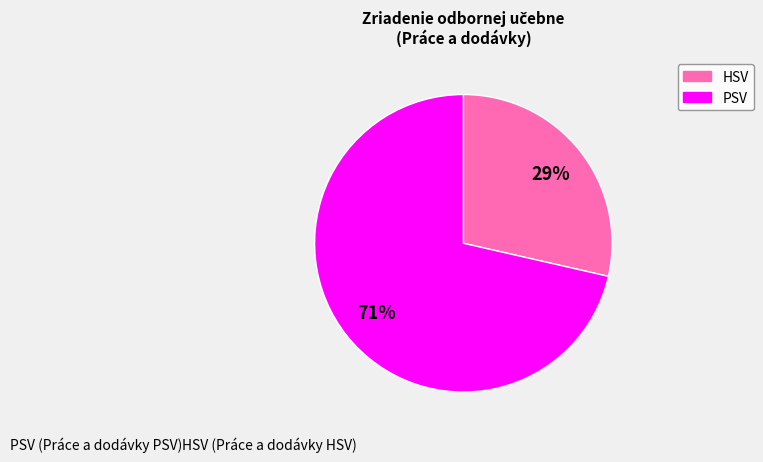

Which category has the biggest portion of the pie?

PSV (Práce a dodávky PSV)